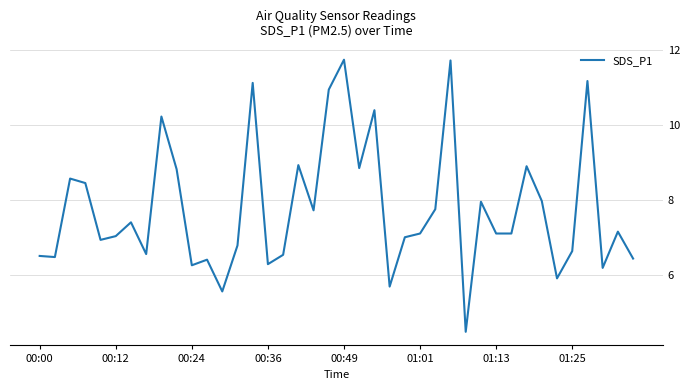

What is the difference between the maximum and minimum values?

7.3